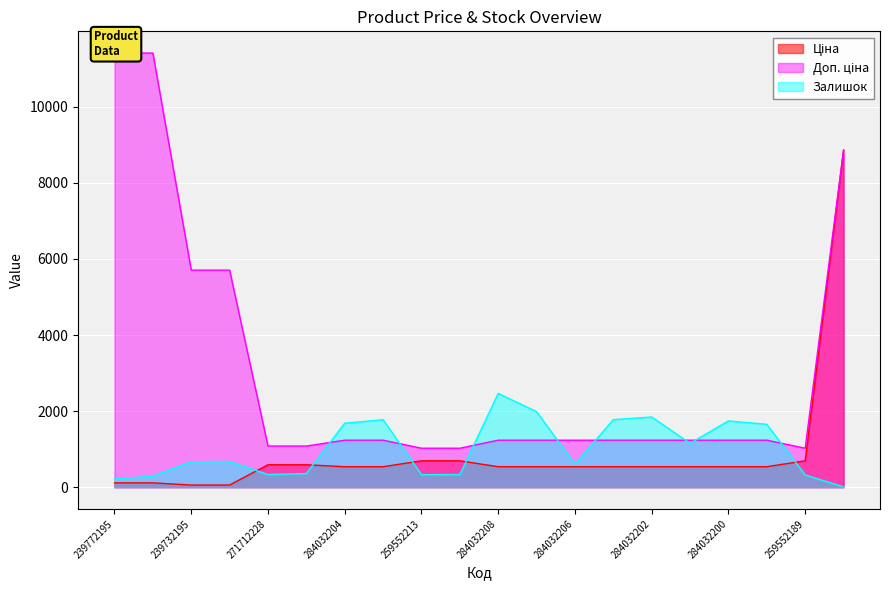

How many lines are shown in the chart?

3